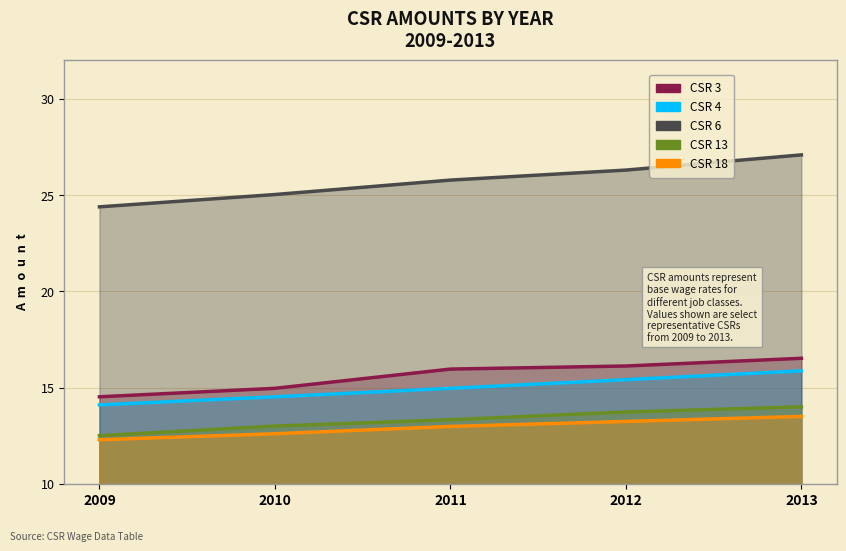

Reading right to left, extract all data points from this chart.

CSR 3: 2013=16.5	2012=16.1	2011=16.0	2010=15.0	2009=14.5
CSR 4: 2013=15.9	2012=15.4	2011=15.0	2010=14.5	2009=14.1
CSR 6: 2013=27.1	2012=26.3	2011=25.8	2010=25.0	2009=24.4
CSR 13: 2013=14.0	2012=13.7	2011=13.3	2010=13.0	2009=12.5
CSR 18: 2013=13.5	2012=13.2	2011=13.0	2010=12.6	2009=12.3